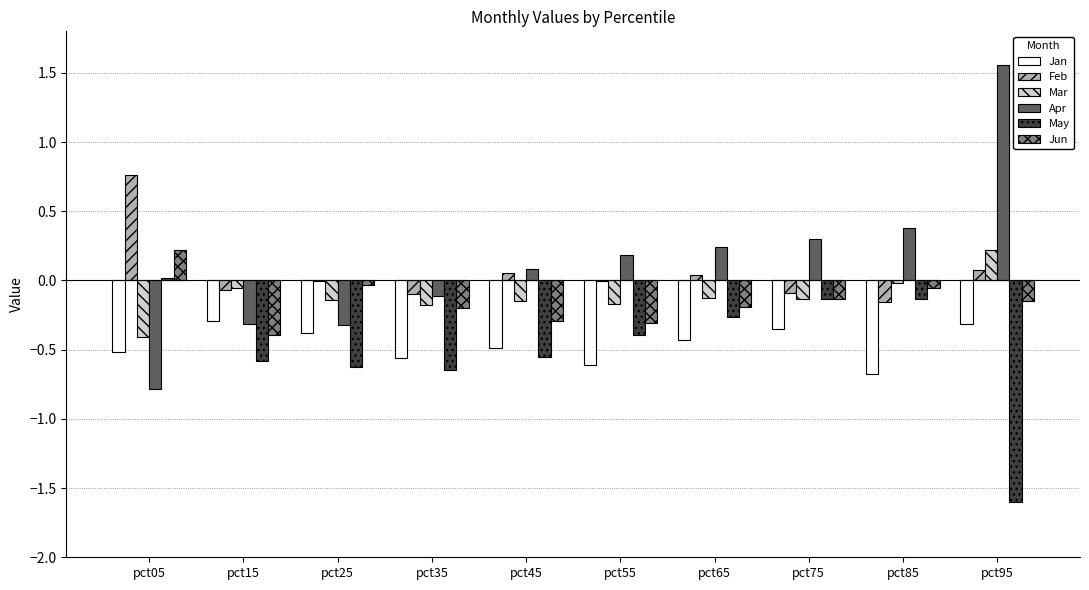

How many groups of bars are there?

10